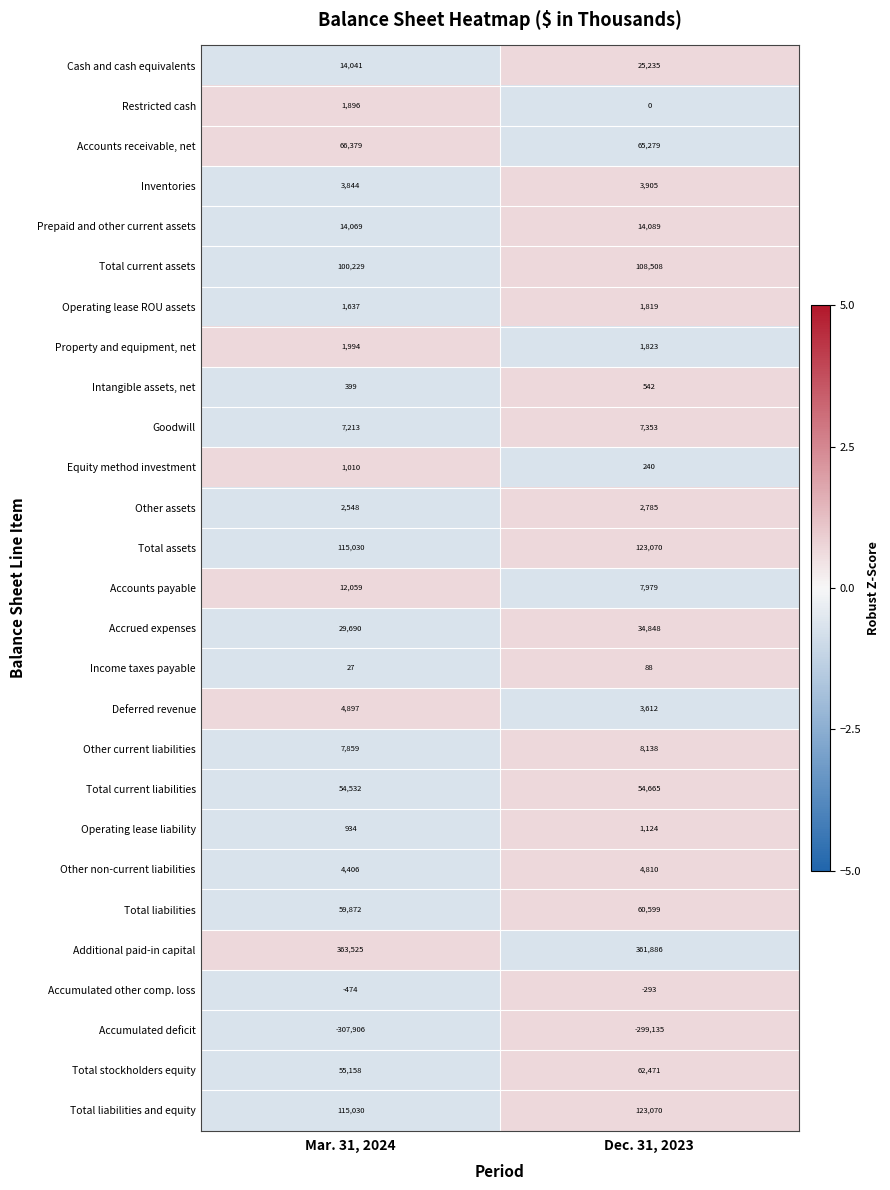

True or false: Additional paid-in capital has a value of 183623 at Mar. 31, 2024.

False